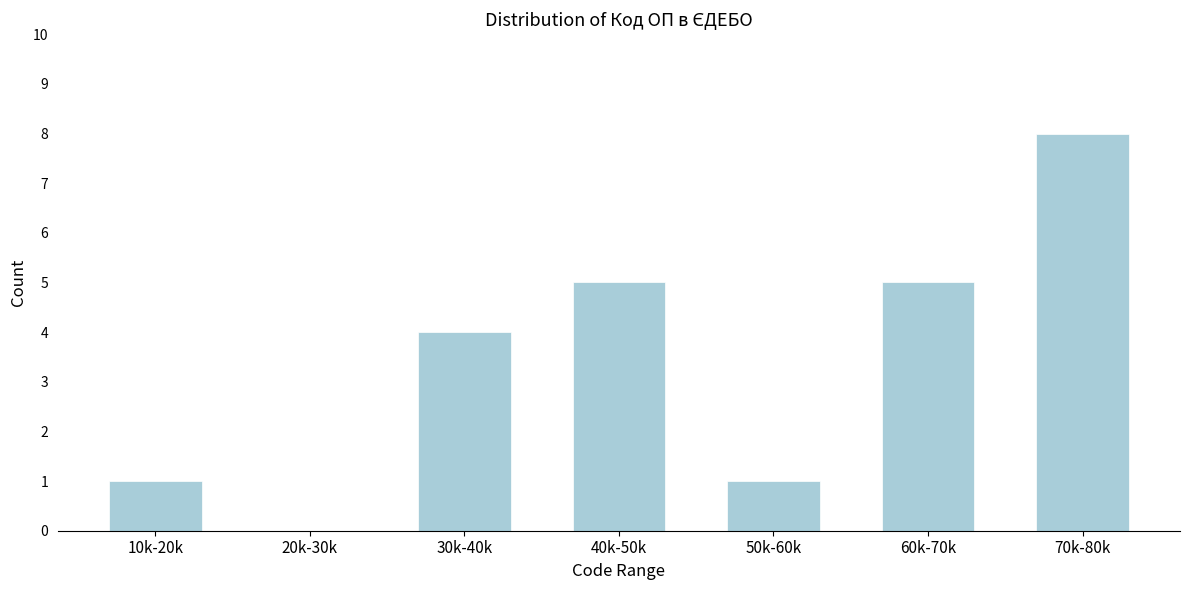

Reading left to right, what are all the values shown in this chart?

10k-20k=1	20k-30k=0	30k-40k=4	40k-50k=5	50k-60k=1	60k-70k=5	70k-80k=8